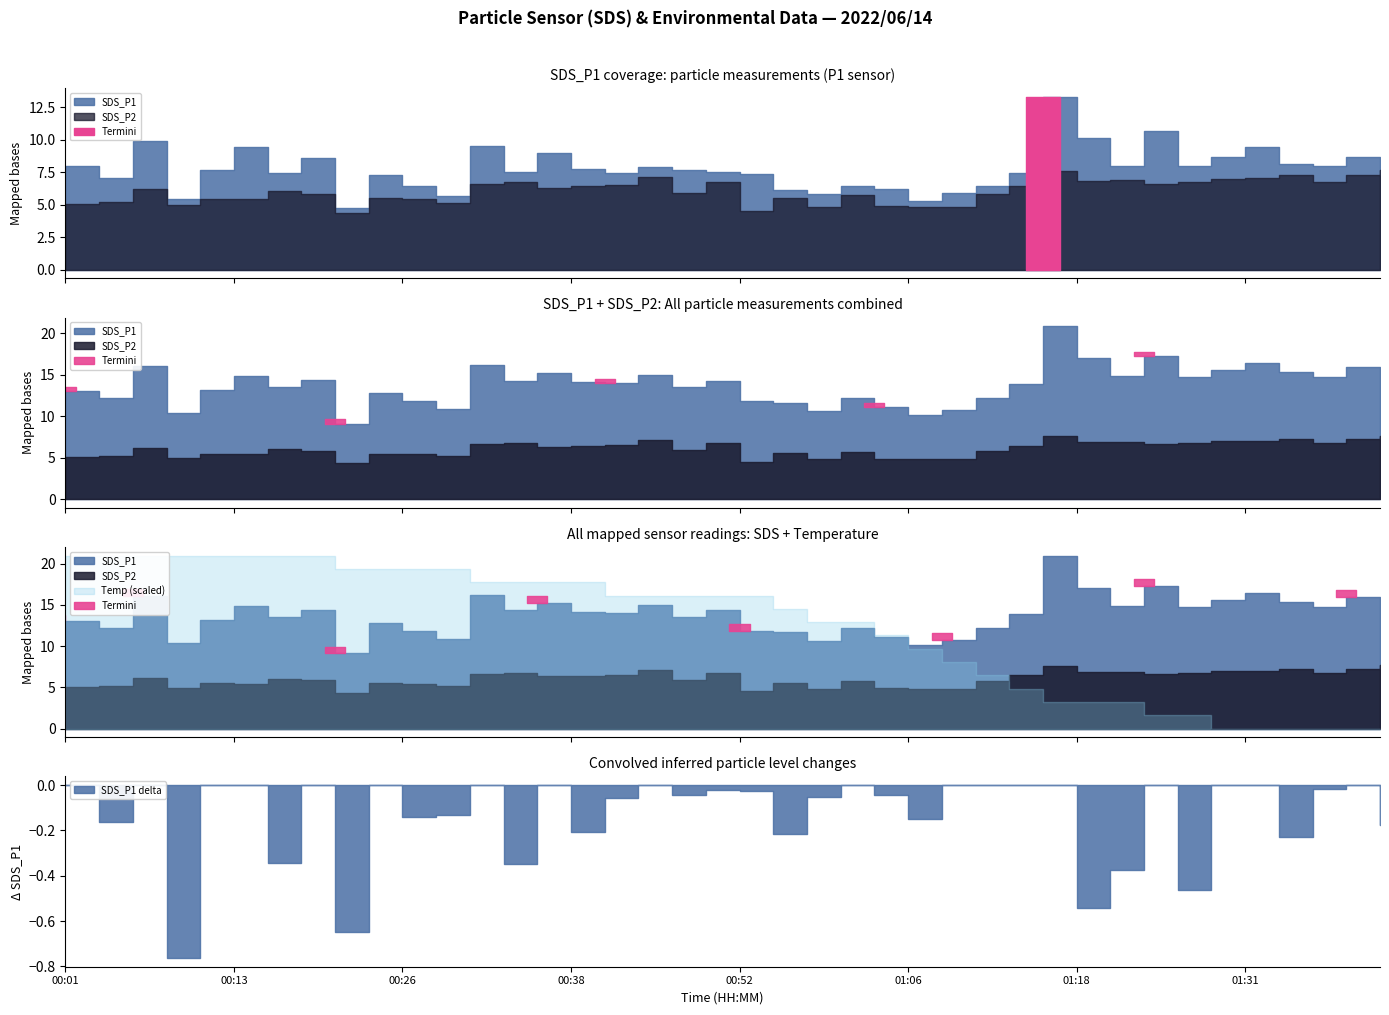

True or false: SDS_P1 has more than 2 points higher than both neighbors.

True